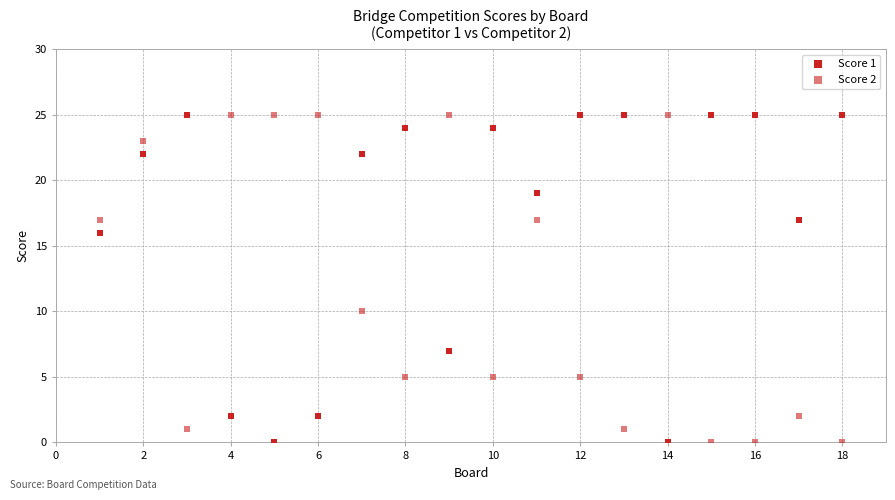

Count the number of points in this scatter plot.

36